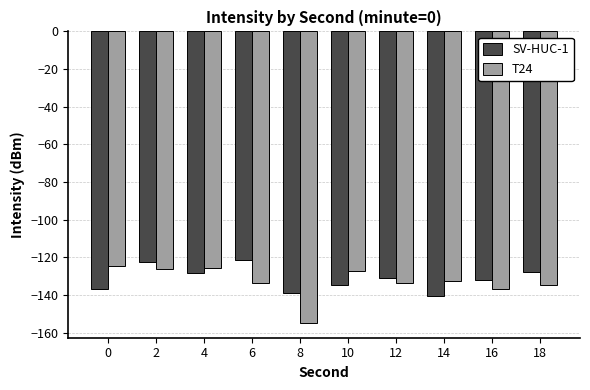

Rank the series at 12 from lowest to highest value.

T24, SV-HUC-1